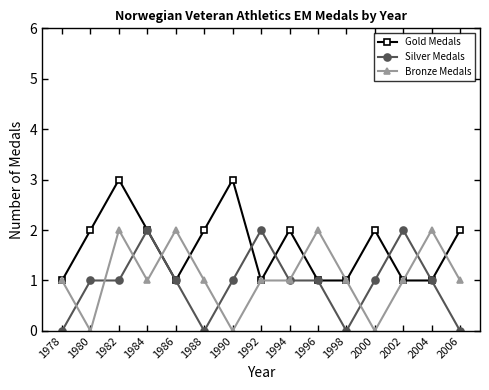

At which category is the sum across all series the highest?

1982